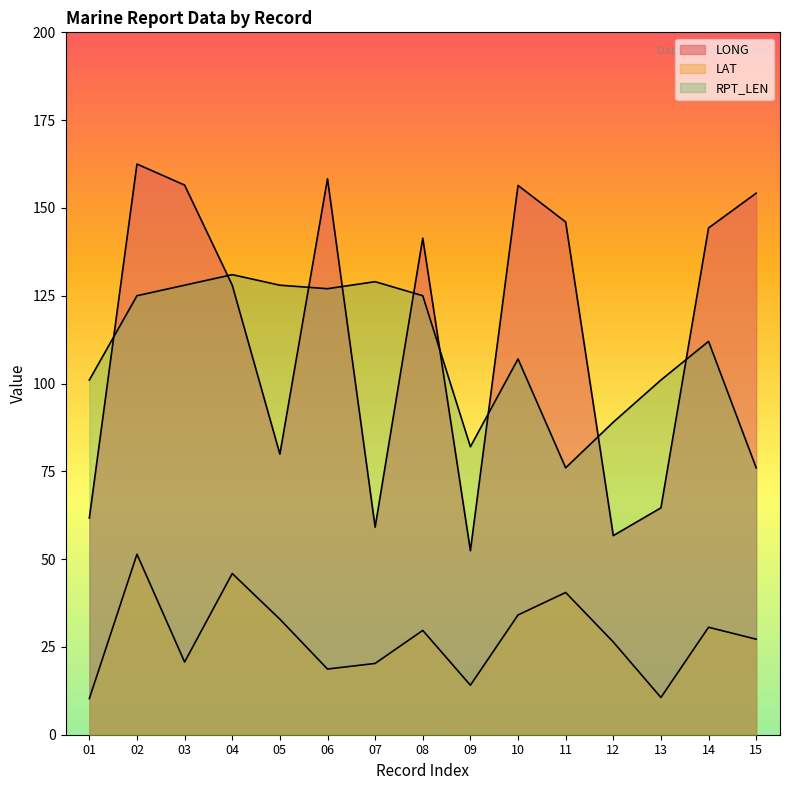

What is the approximate value of LAT at 10?

34.1